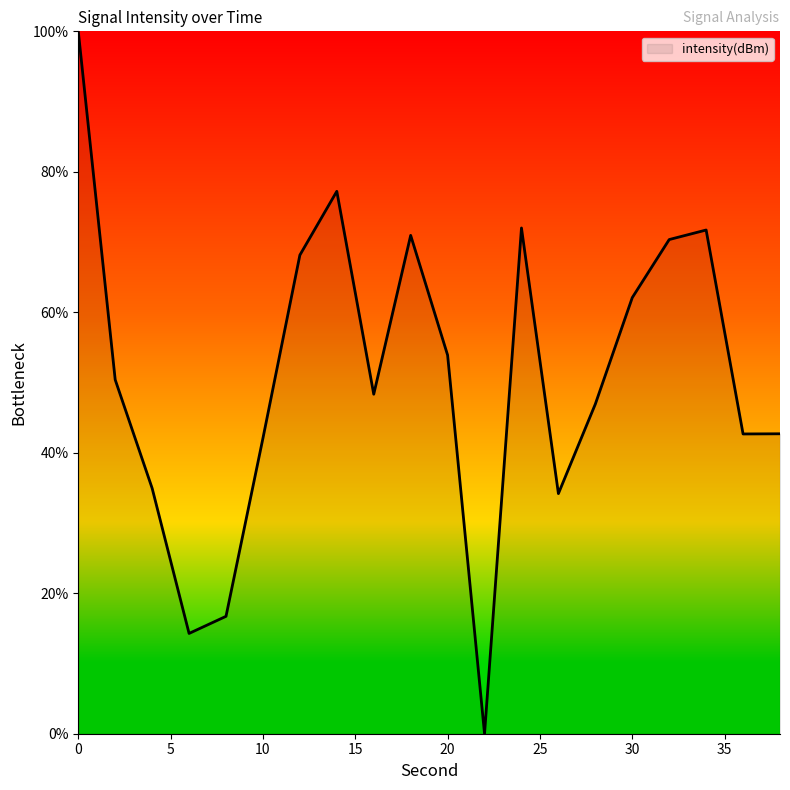

What is the difference between the maximum and minimum values?

100.0